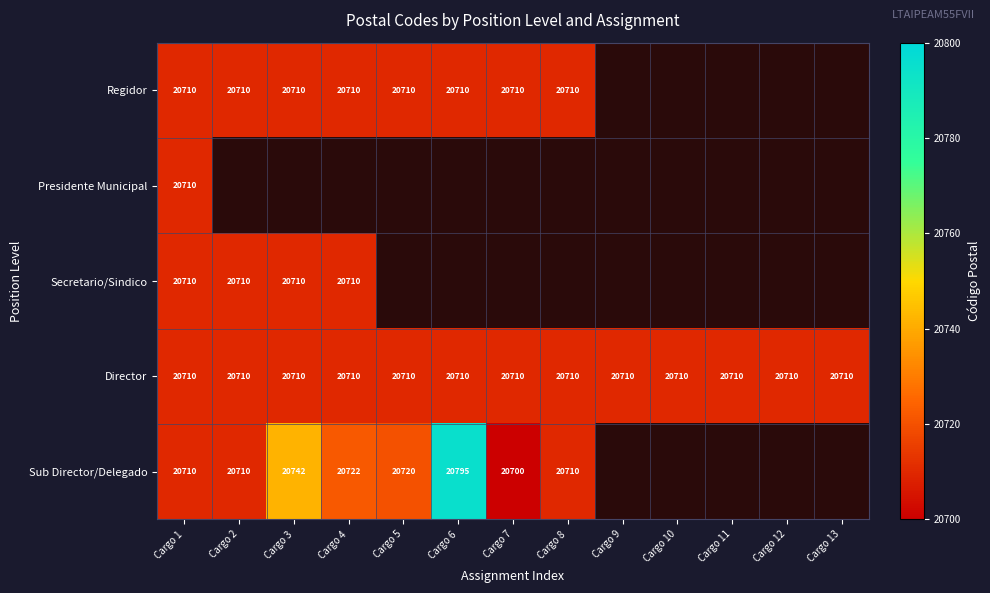

What is the greatest value displayed?

20795.0